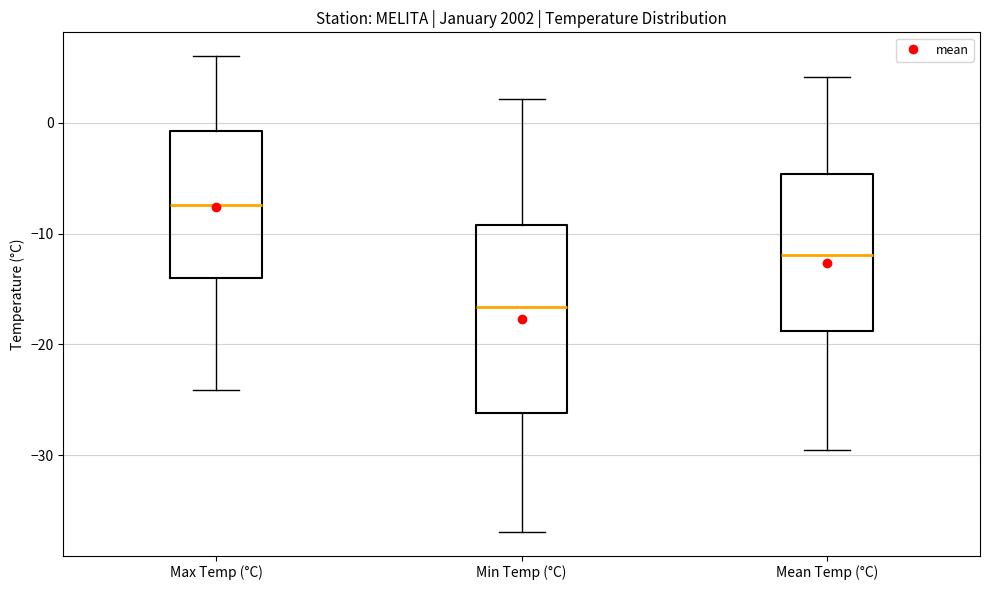

Reading left to right, transcribe this box plot: for each box, give where its median line is, the range the box spans, and where its two whiskers end, as read against the y-axis. The values are not printed on the chart, so give them approximately, as read against the axis.

Max Temp (°C): median -7, box -14 to -1, whiskers -24 to 6
Min Temp (°C): median -17, box -26 to -9, whiskers -37 to 2
Mean Temp (°C): median -12, box -19 to -5, whiskers -29 to 4